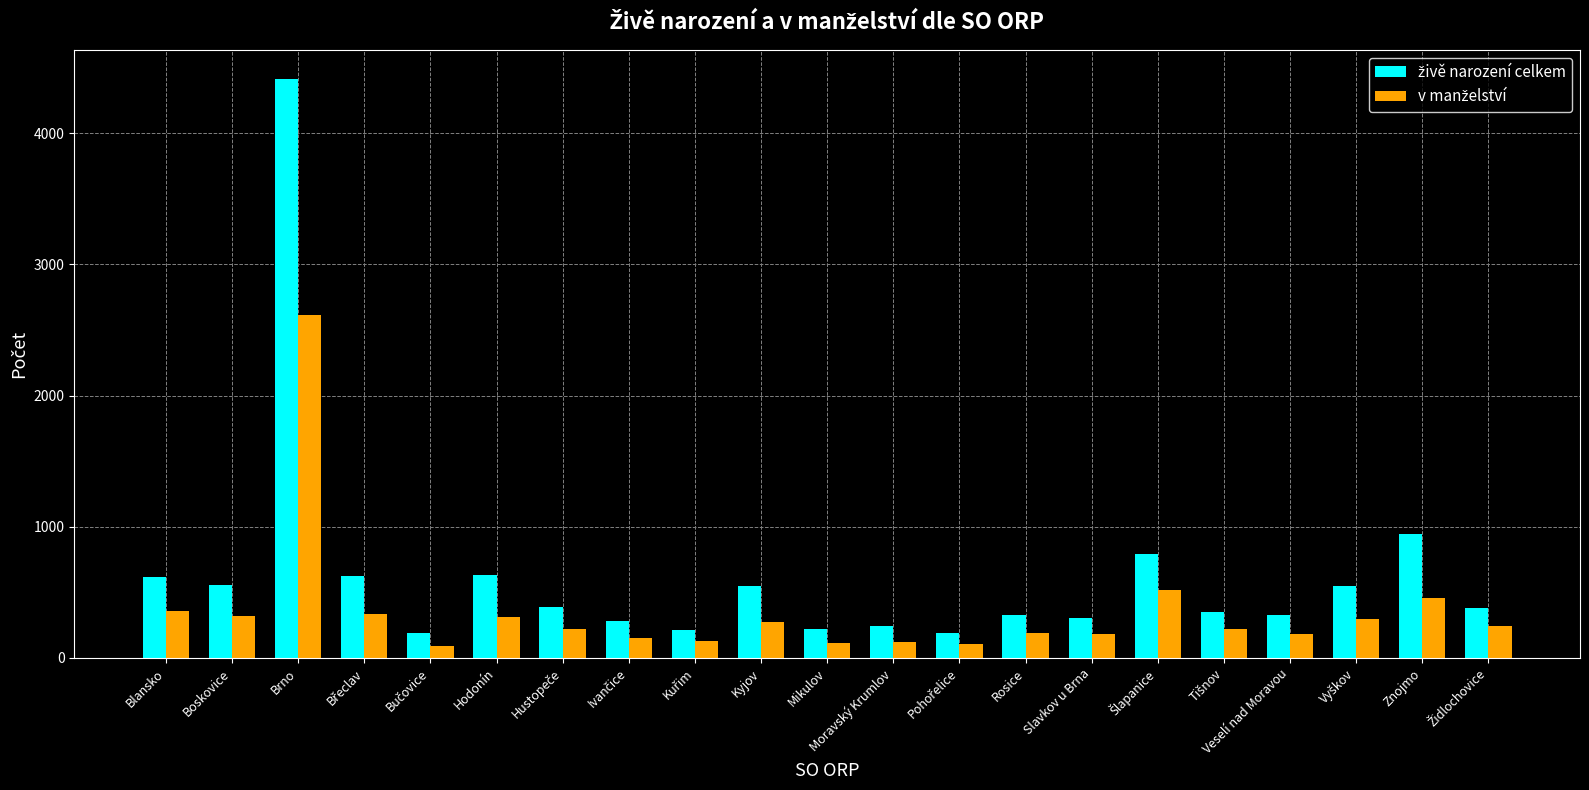

Count the number of categories in the chart.

21